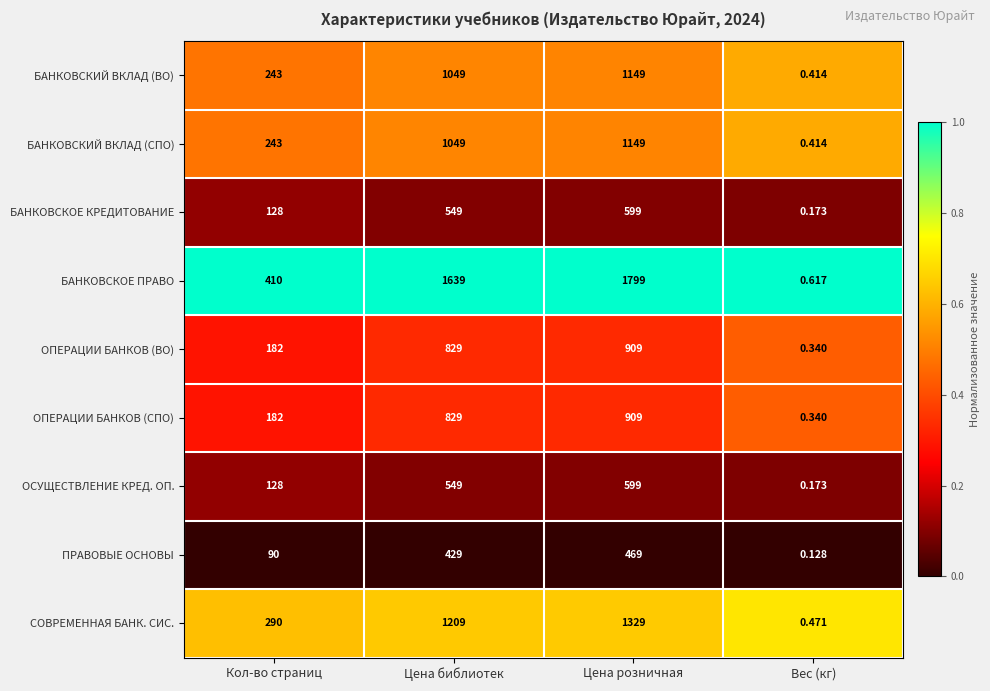

Which label corresponds to the smallest value in the chart?

Вес (кг)